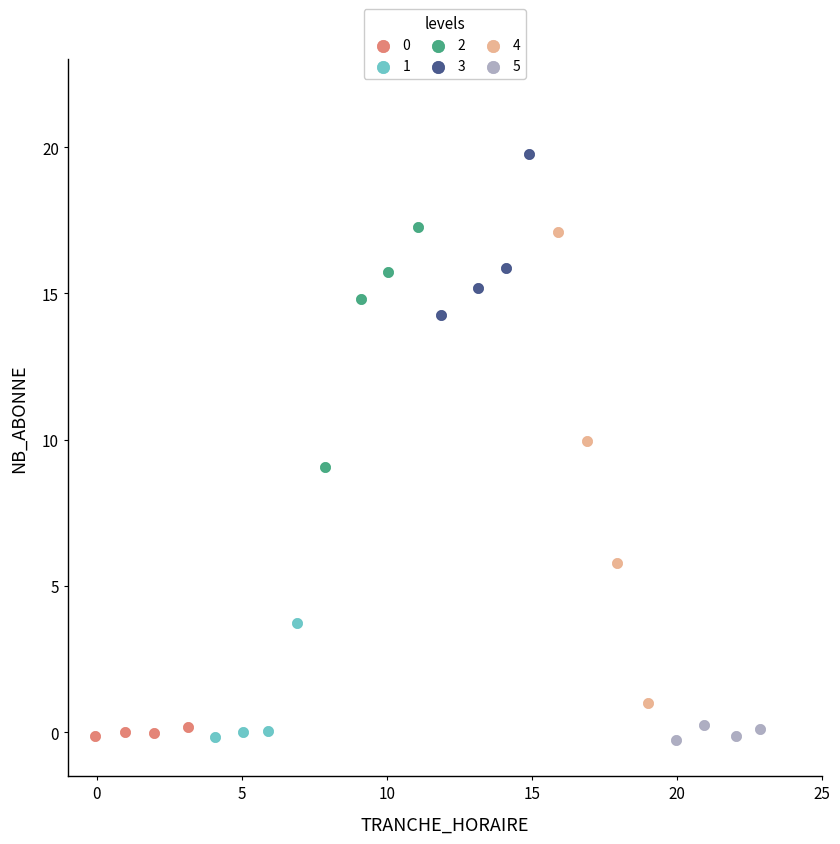

Which series reaches the maximum Y coordinate?

3